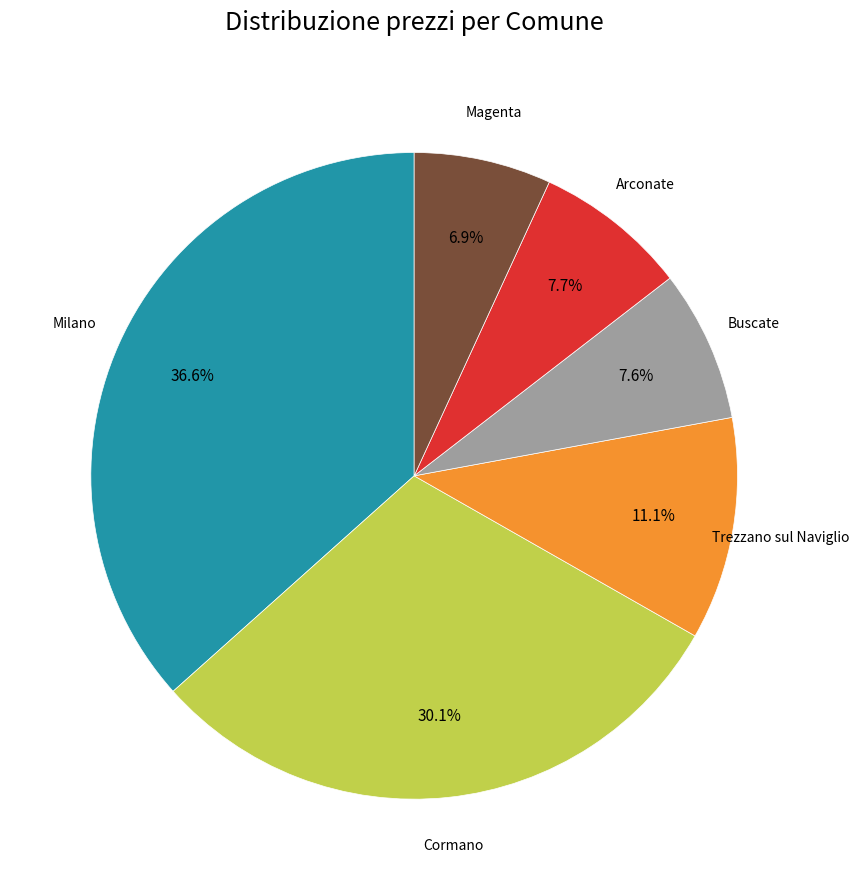

What percentage is the Arconate slice, to the nearest percent?

8%